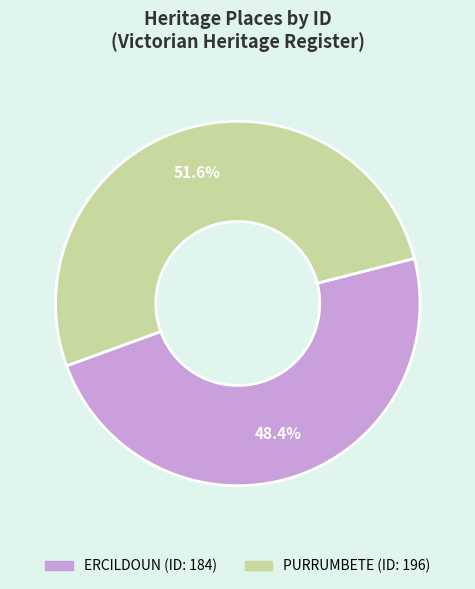

Do ERCILDOUN and PURRUMBETE together represent more than half of the pie?

Yes